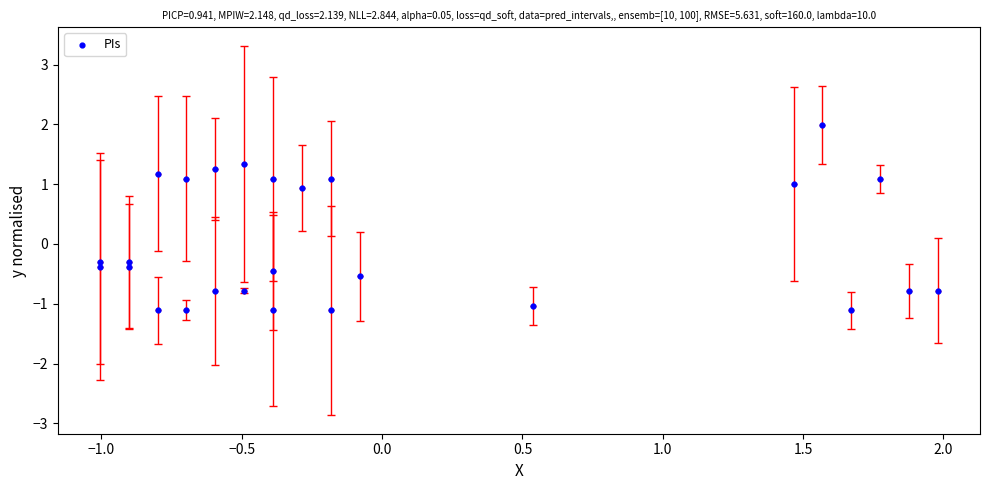

What is the range of X values (max minus min)?

3.0